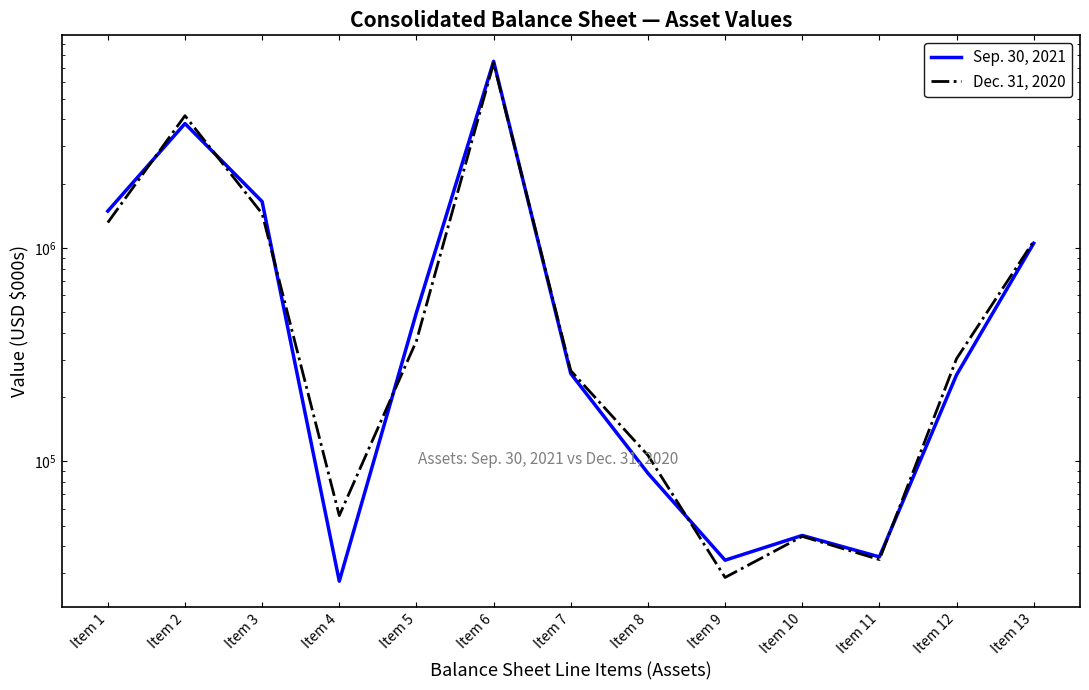

What is the difference between the second highest and second lowest values in the Dec. 31, 2020 series?

4133536